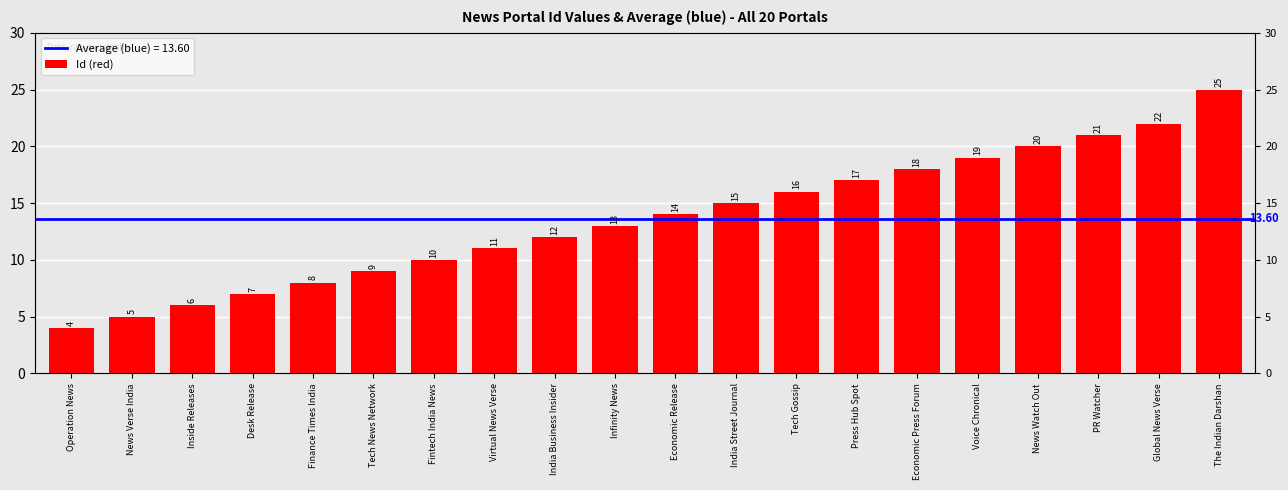

How many data points are less than 14?

10